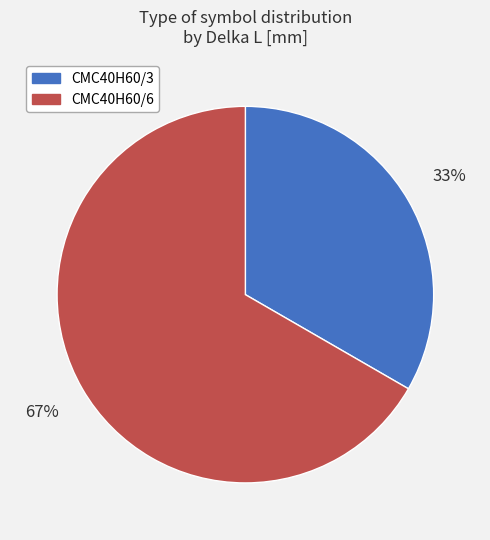

To the nearest percent, what portion does CMC40H60/3 represent?

33%